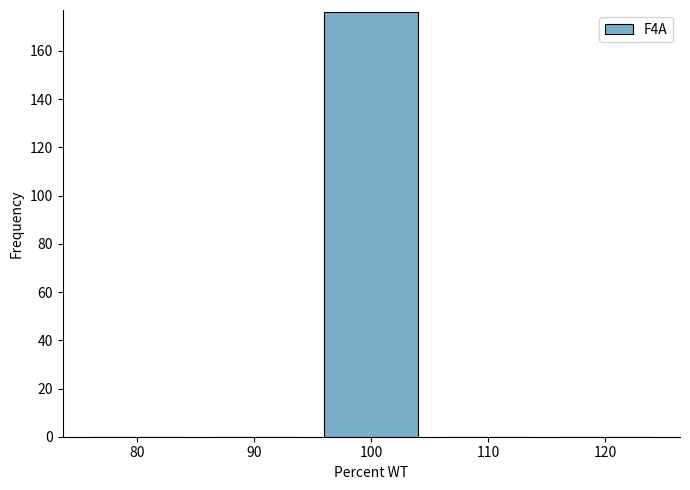

Reading left to right, transcribe all the data shown in this chart.

80=0	90=0	100=176	110=0	120=0